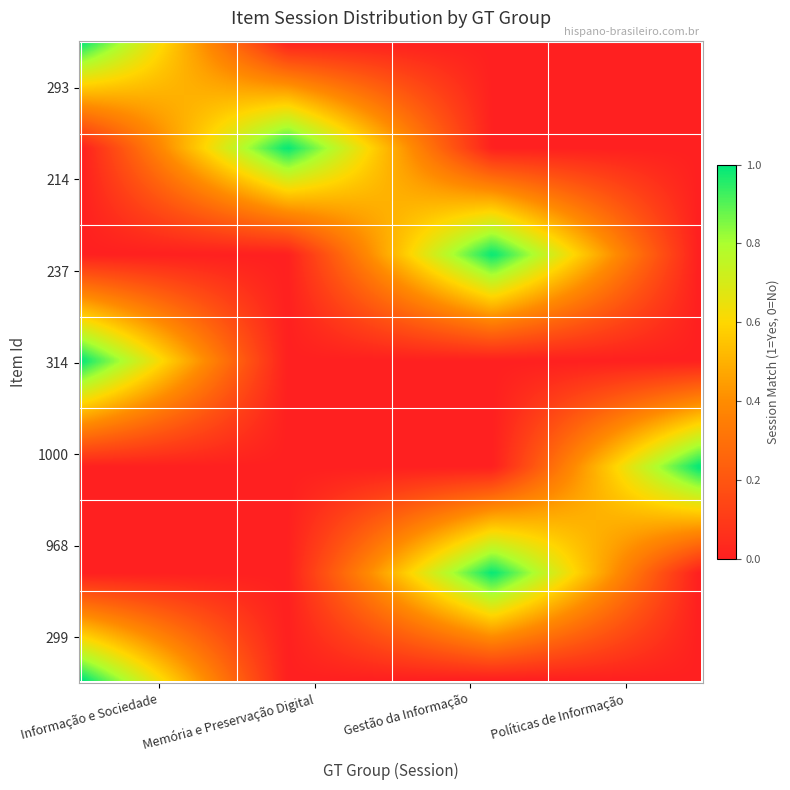

At which category does the chart reach its minimum across all series?

Memória e Preservação Digital